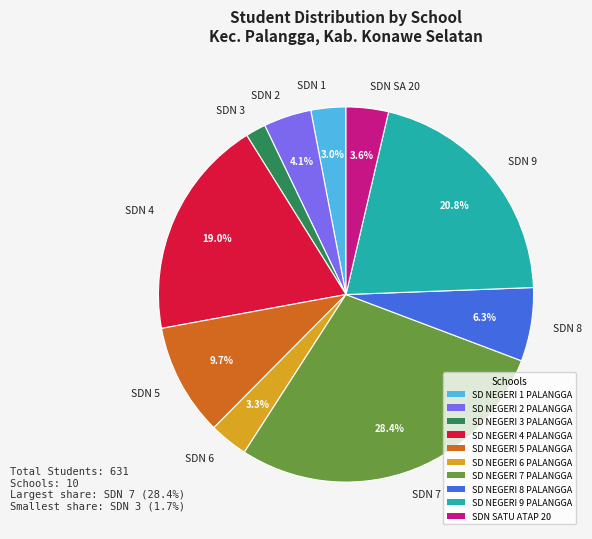

Which has a higher value, SDN 4 or SDN 9?

SDN 9